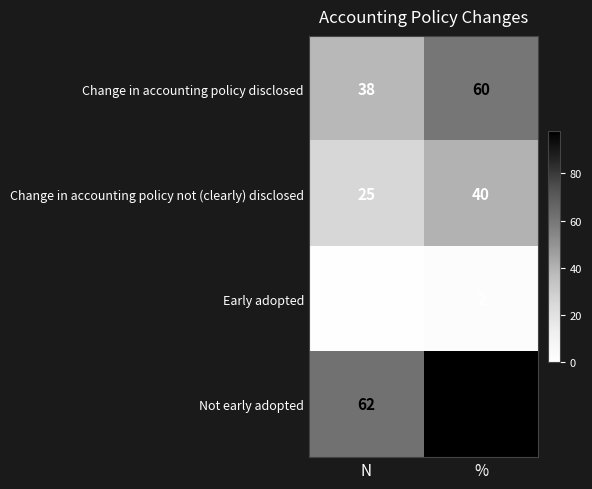

Reading left to right, transcribe all the data shown in this chart.

Change in accounting policy disclosed: 38	60
Change in accounting policy not (clearly) disclosed: 25	40
Early adopted: 1	2
Not early adopted: 62	98